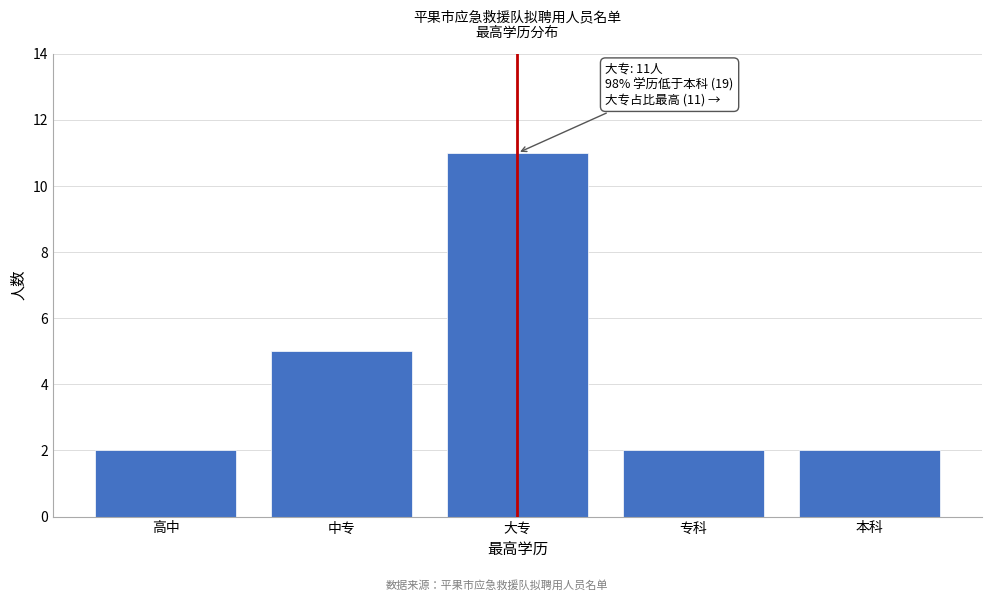

Reading left to right, what are all the values shown in this chart?

高中=2	中专=5	大专=11	专科=2	本科=2